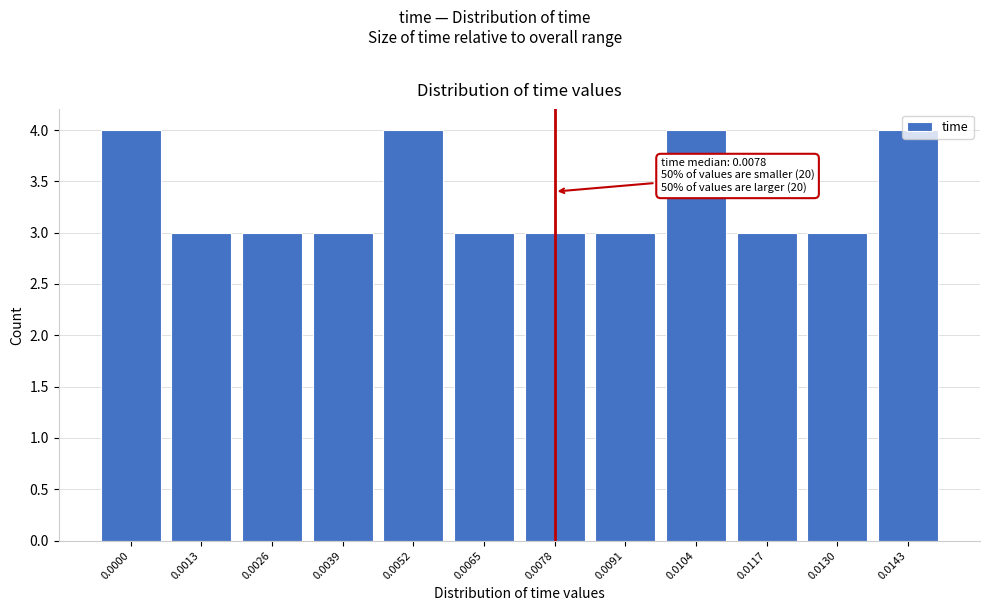

What is the value of the 10th bar from the left?

3